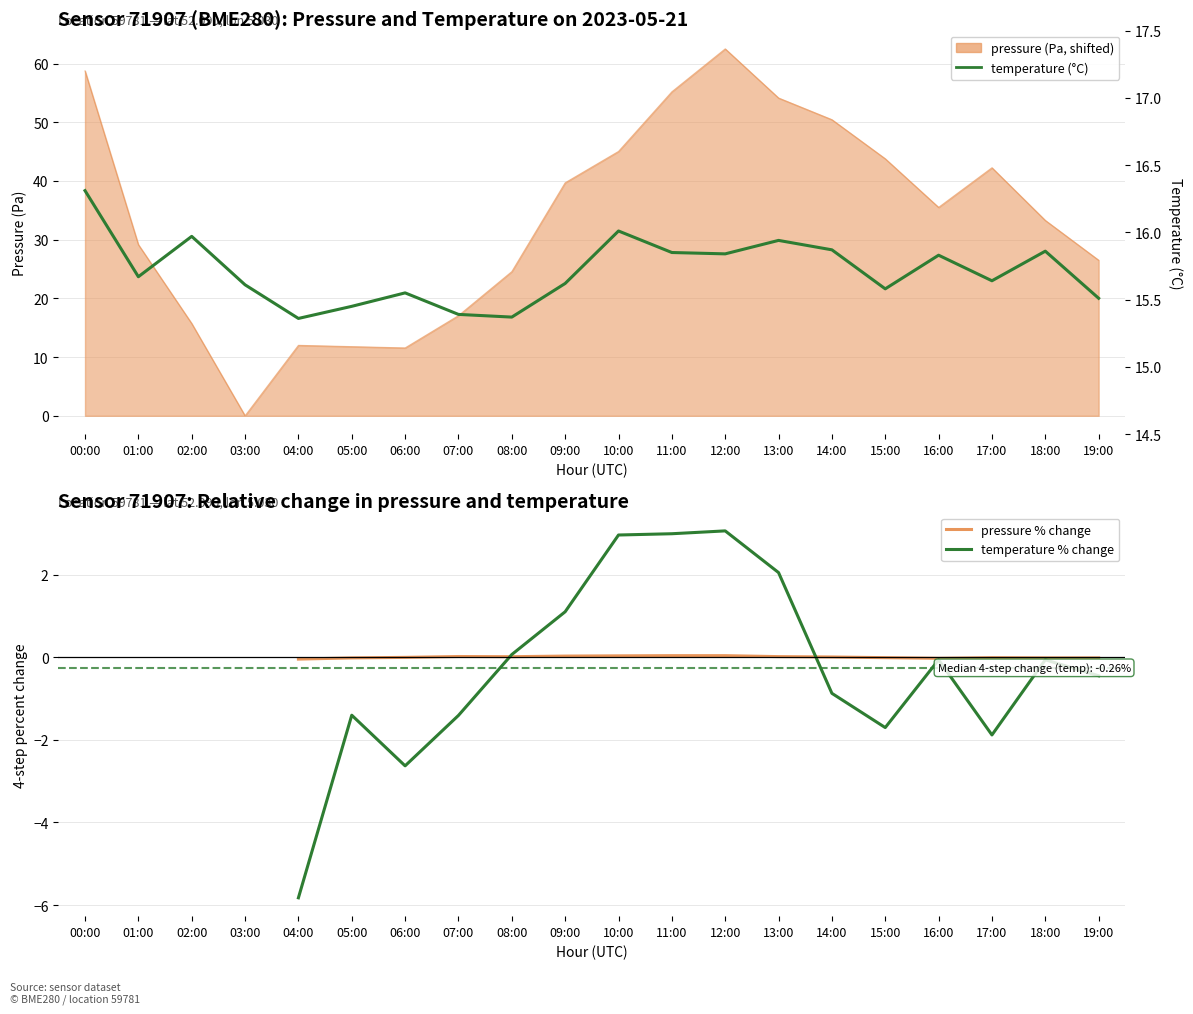

Which series changed the most between 03:00 and 13:00?

pressure